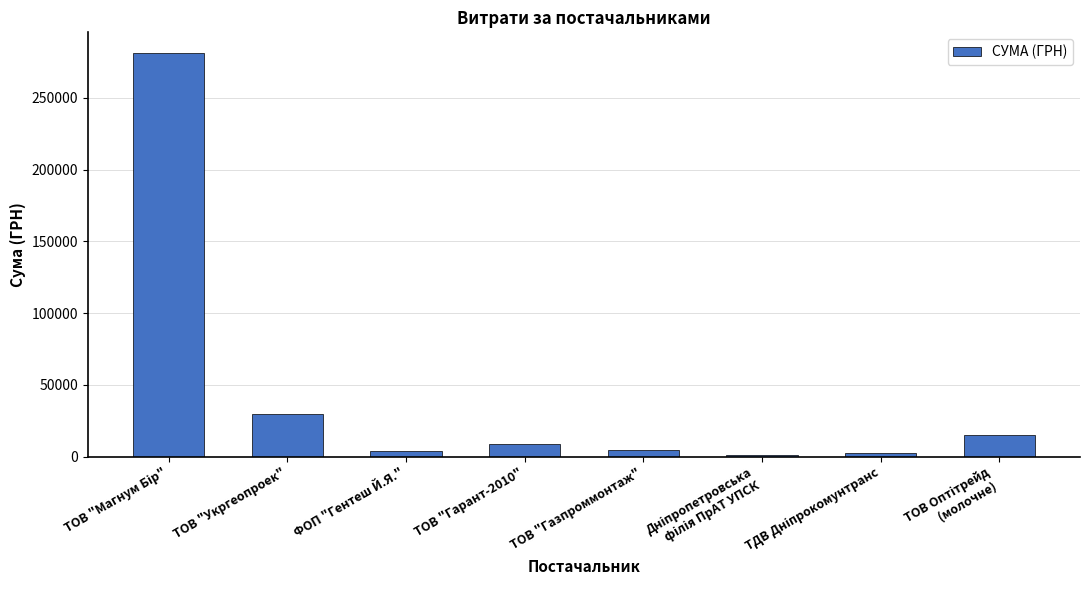

Between ТОВ "Укргеопроек" and ФОП "Гентеш Й.Я.", which is larger?

ТОВ "Укргеопроек"